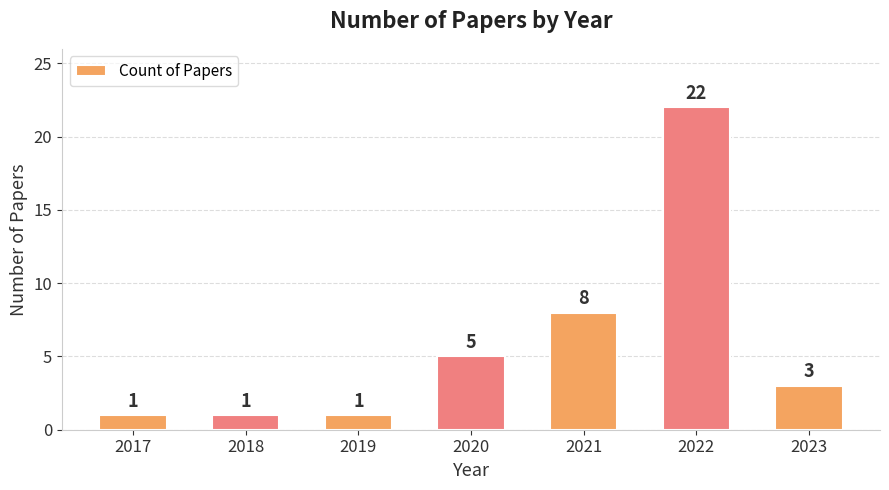

What is the greatest value displayed?

22